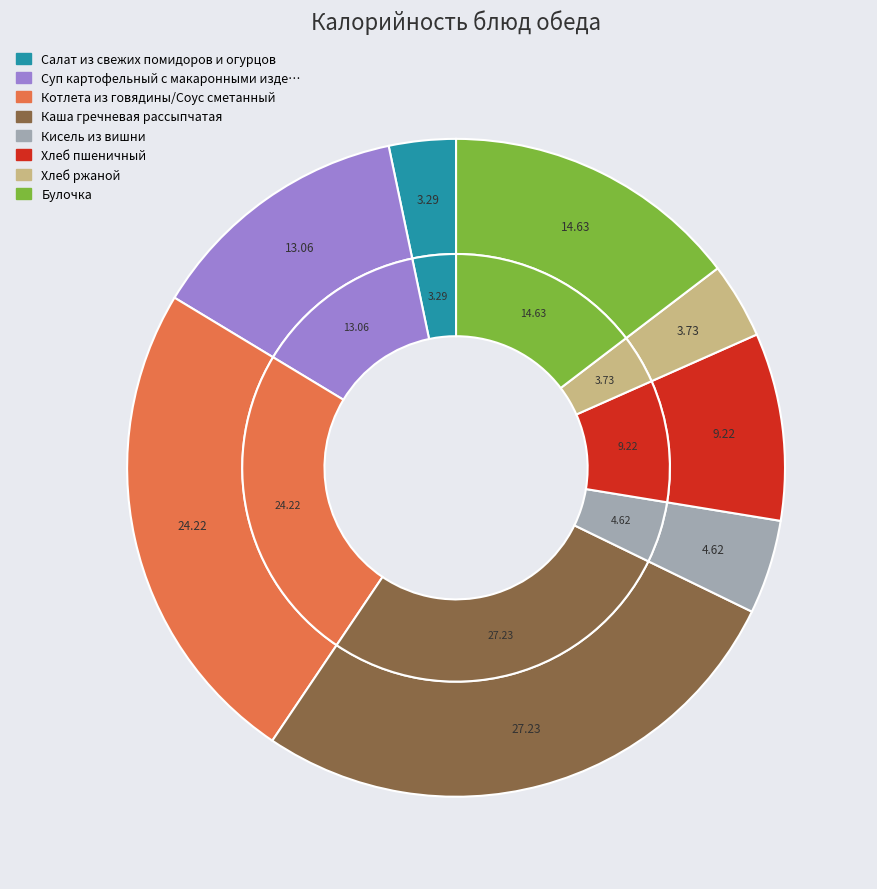

To the nearest percent, what is the difference between the Булочка and Каша гречневая рассыпчатая slice percentages?

13%